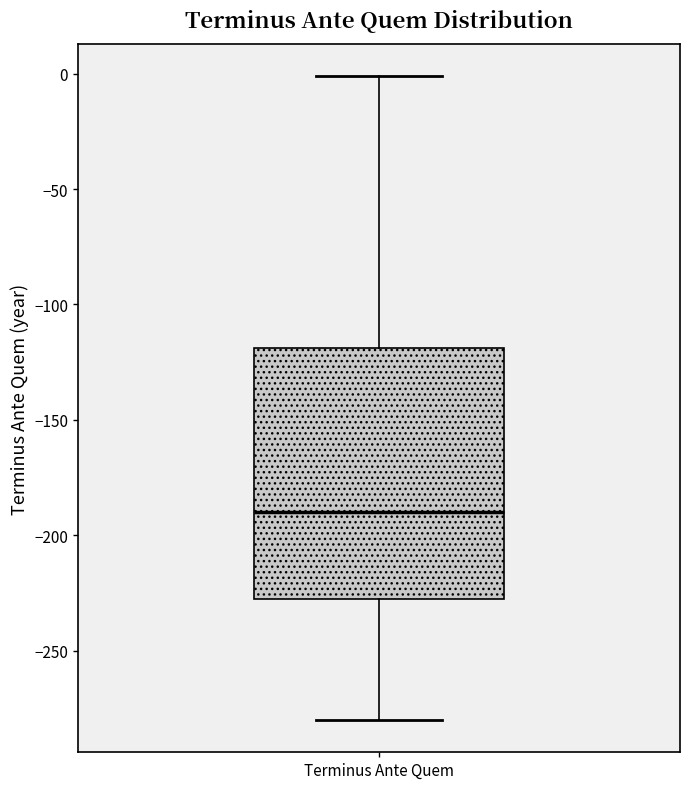

Where does the upper whisker of the box for Terminus Ante Quem end on the y-axis? The values are not printed on the chart, so give them approximately, as read against the axis.

0